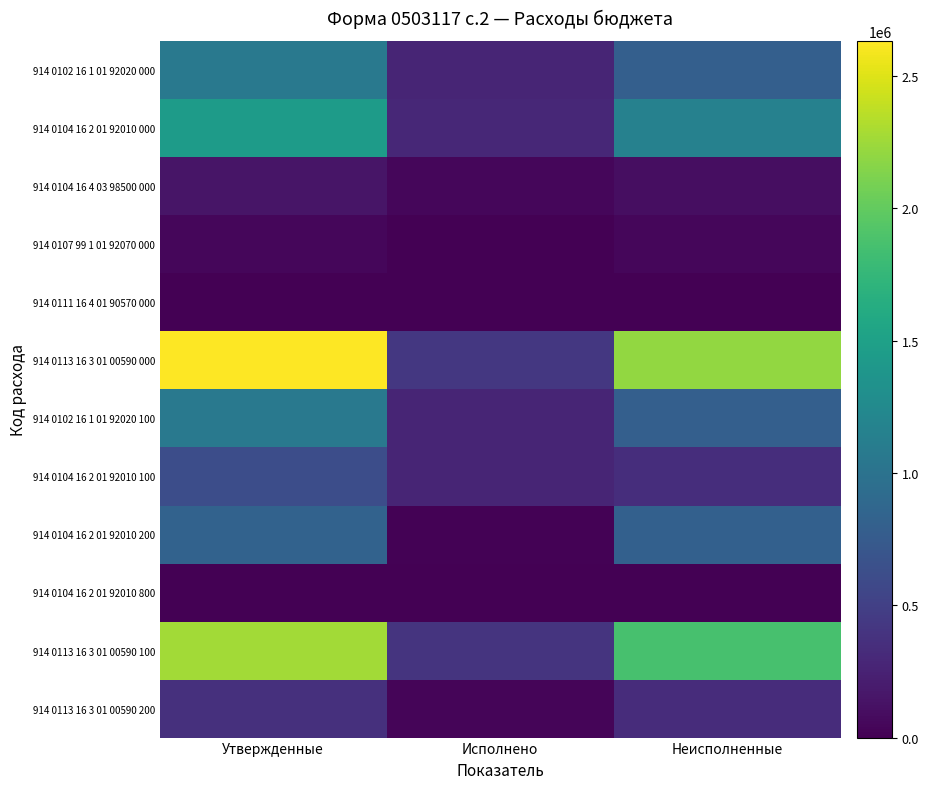

Reading right to left, list all the values displayed in this chart.

914 0102 16 1 01 92020 000: Неисполненные=794691.7	Исполнено=267808.3	Утвержденные=1062500.0
914 0104 16 2 01 92010 000: Неисполненные=1157612.3	Исполнено=291687.7	Утвержденные=1449300.0
914 0104 16 4 03 98500 000: Неисполненные=97000.0	Исполнено=48000.0	Утвержденные=145000.0
914 0107 99 1 01 92070 000: Неисполненные=50300.0	Исполнено=0.0	Утвержденные=50300.0
914 0111 16 4 01 90570 000: Неисполненные=2000.0	Исполнено=0.0	Утвержденные=2000.0
914 0113 16 3 01 00590 000: Неисполненные=2208328.1	Исполнено=424671.9	Утвержденные=2633000.0
914 0102 16 1 01 92020 100: Неисполненные=794691.7	Исполнено=267808.3	Утвержденные=1062500.0
914 0104 16 2 01 92010 100: Неисполненные=347896.8	Исполнено=275603.2	Утвержденные=623500.0
914 0104 16 2 01 92010 200: Неисполненные=807515.4	Исполнено=16084.5	Утвержденные=823600.0
914 0104 16 2 01 92010 800: Неисполненные=2200.0	Исполнено=0.0	Утвержденные=2200.0
914 0113 16 3 01 00590 100: Неисполненные=1869432.9	Исполнено=393567.1	Утвержденные=2263000.0
914 0113 16 3 01 00590 200: Неисполненные=335895.2	Исполнено=31104.8	Утвержденные=367000.0